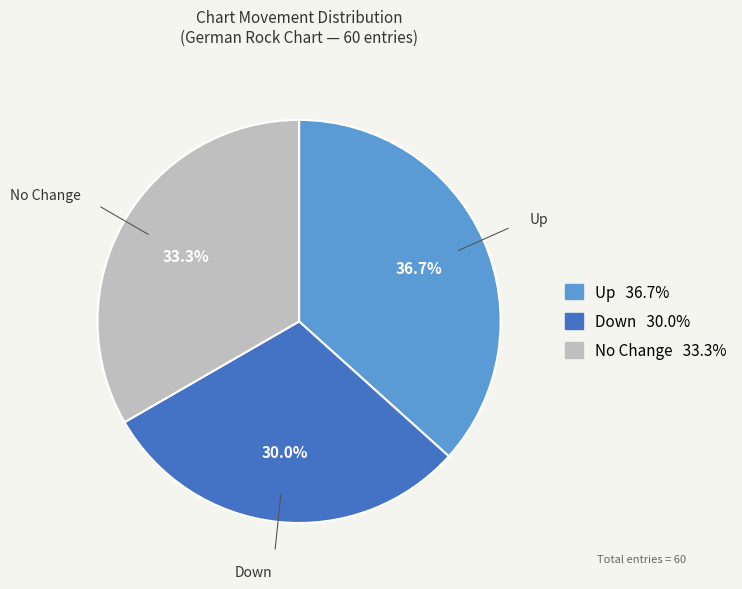

How many segments does this pie chart have?

3